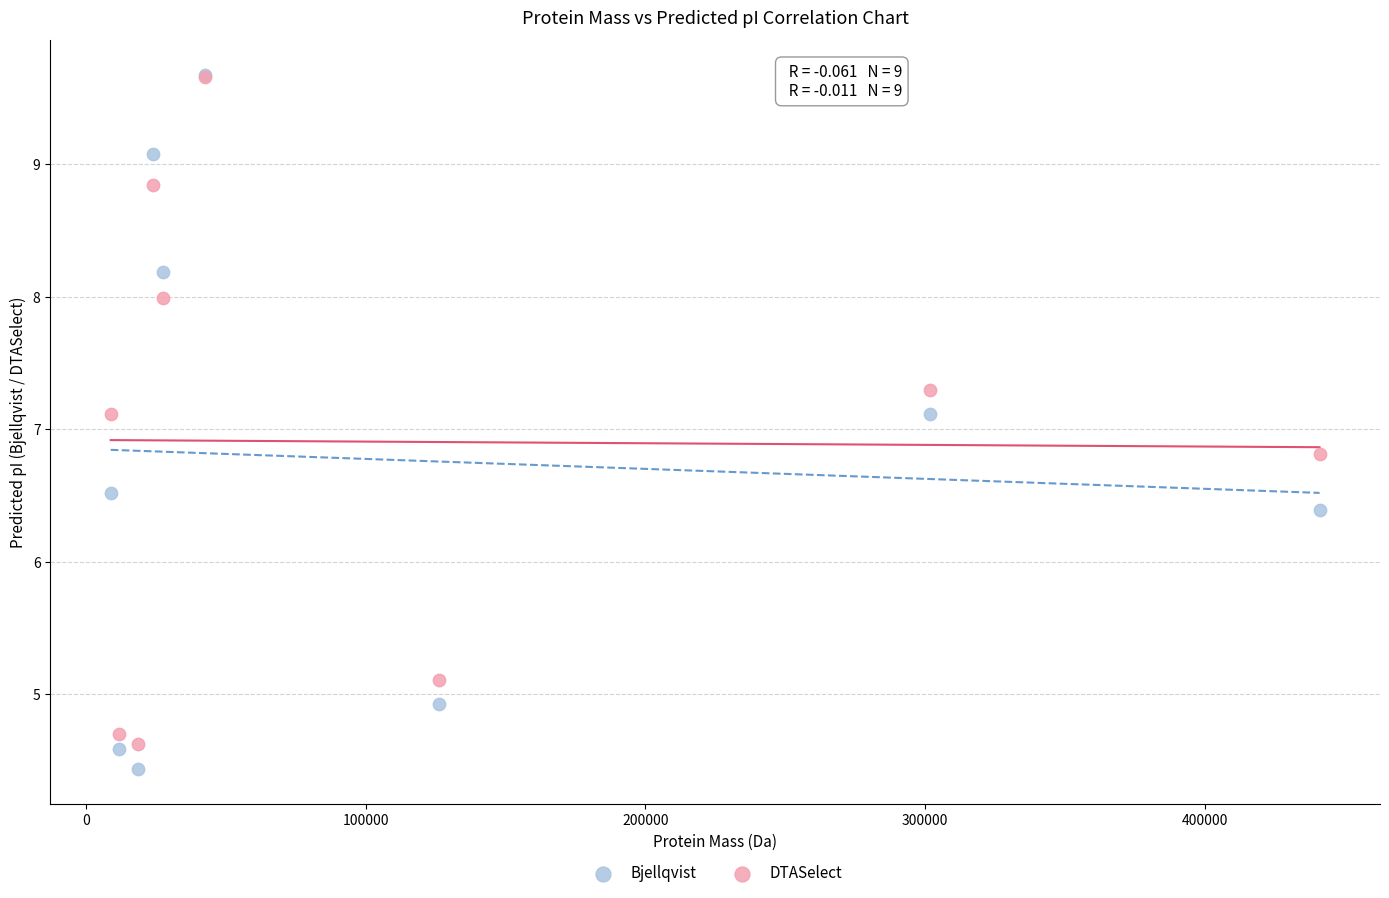

What are all the series names shown in the legend?

Bjellqvist, DTASelect